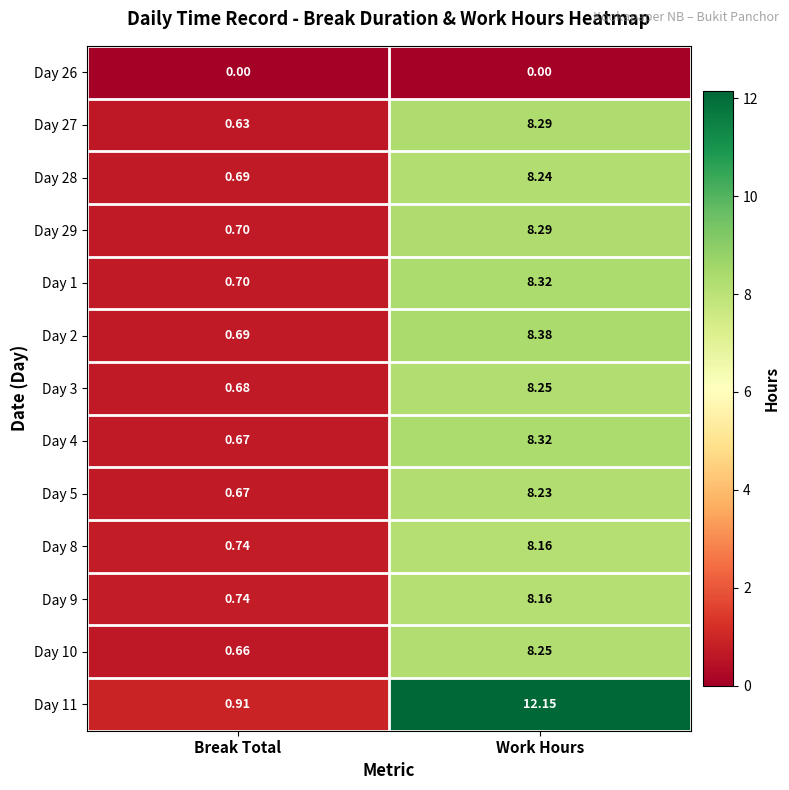

At which label does Day 28 reach its minimum?

Break Total